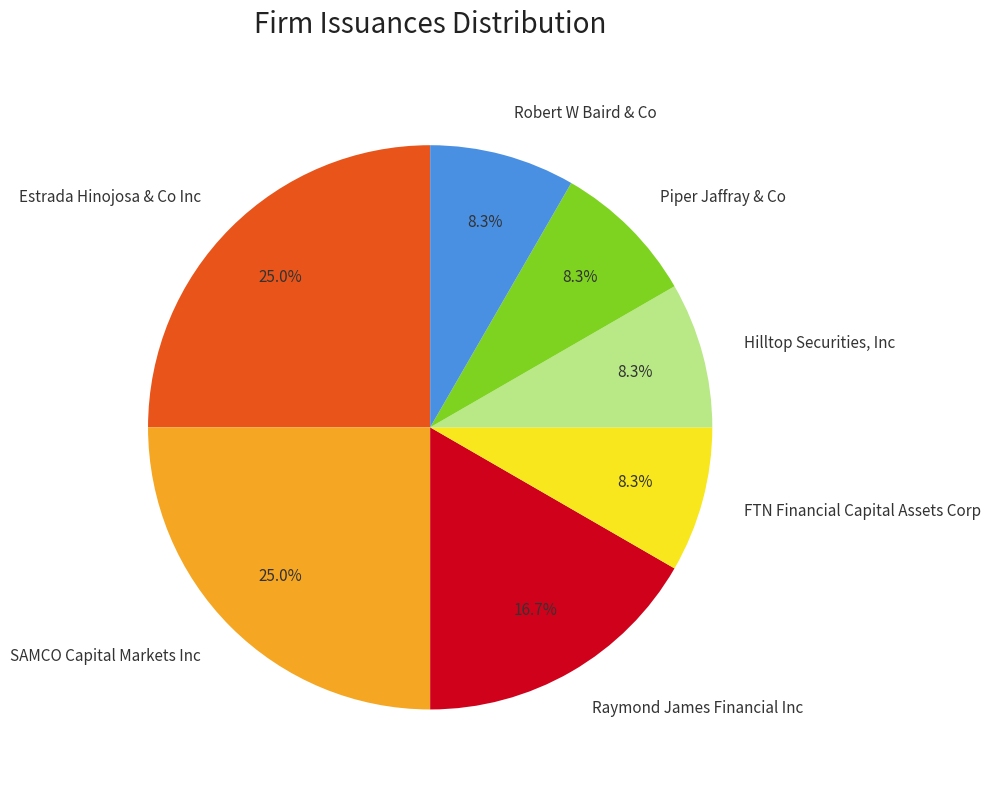

To the nearest percent, what portion does Hilltop Securities, Inc represent?

8%